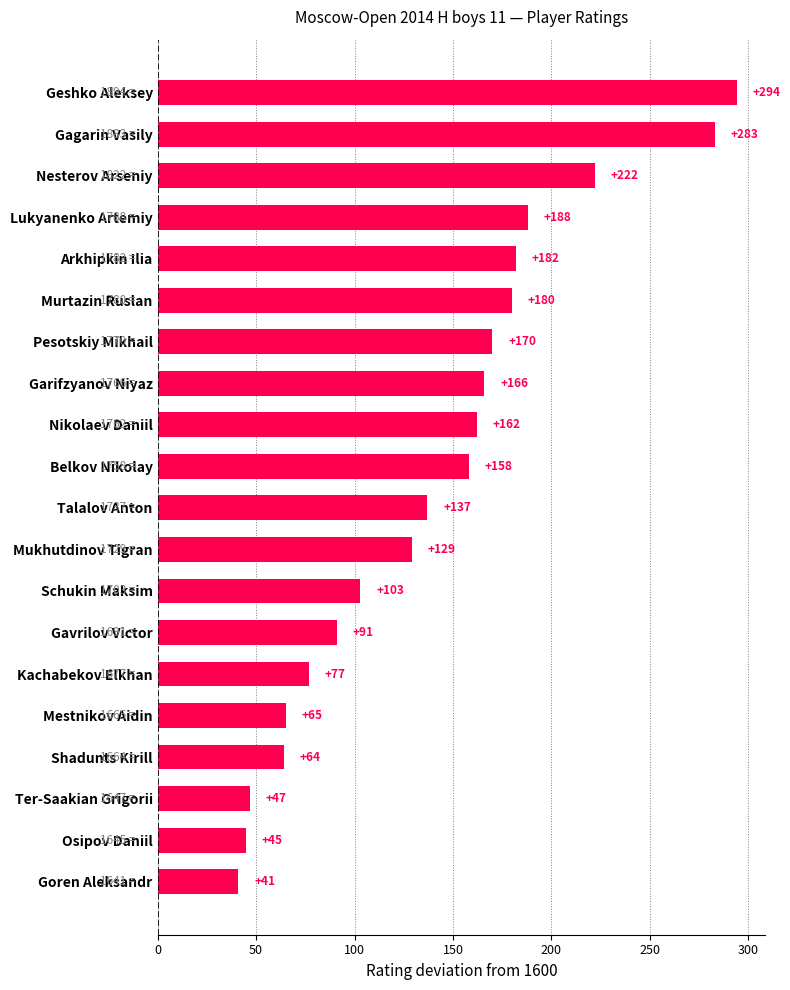

What position from the bottom is Ter-Saakian Grigorii?

3